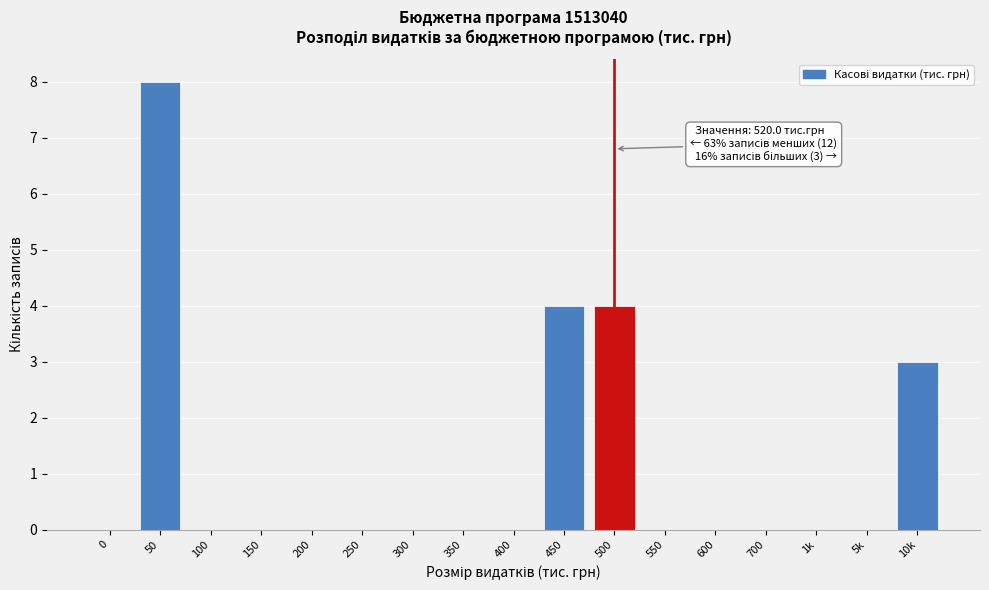

Reading left to right, list all the values displayed in this chart.

0=0	50=8	100=0	150=0	200=0	250=0	300=0	350=0	400=0	450=4	500=4	550=0	600=0	700=0	1k=0	5k=0	10k=3